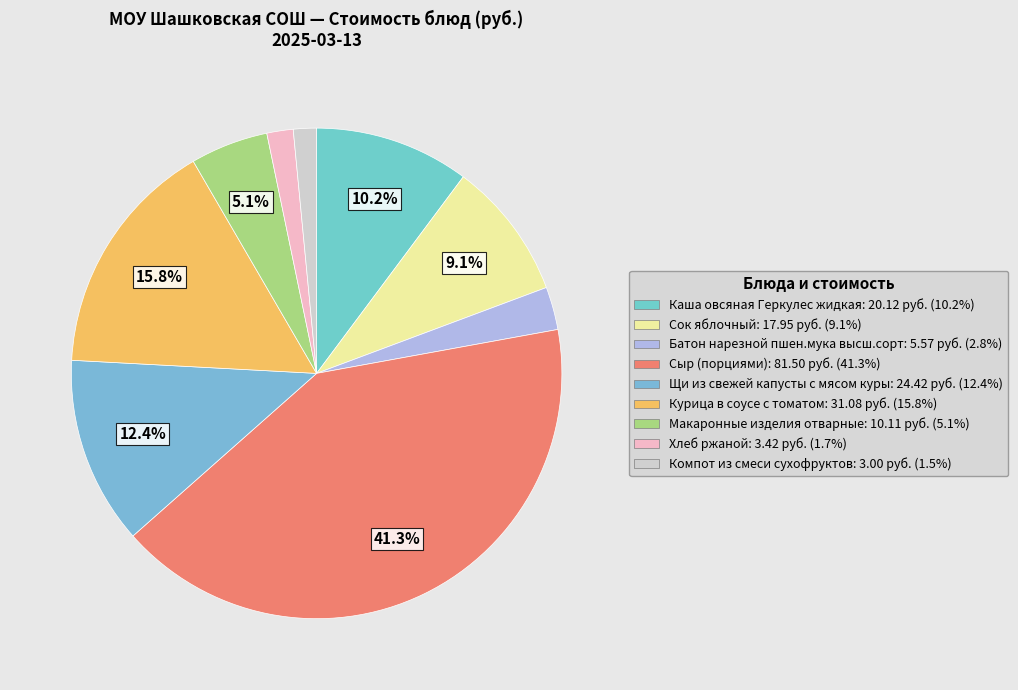

What is the smallest slice in the pie chart?

Компот из смеси сухофруктов